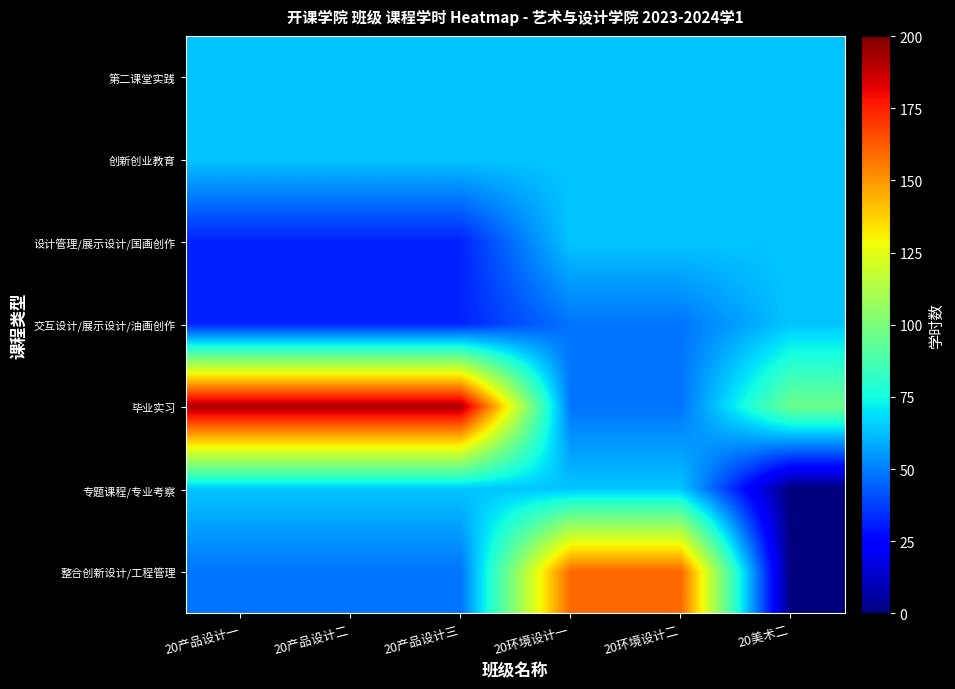

Which has a higher value, 20环境设计二 or 20环境设计一?

20环境设计二